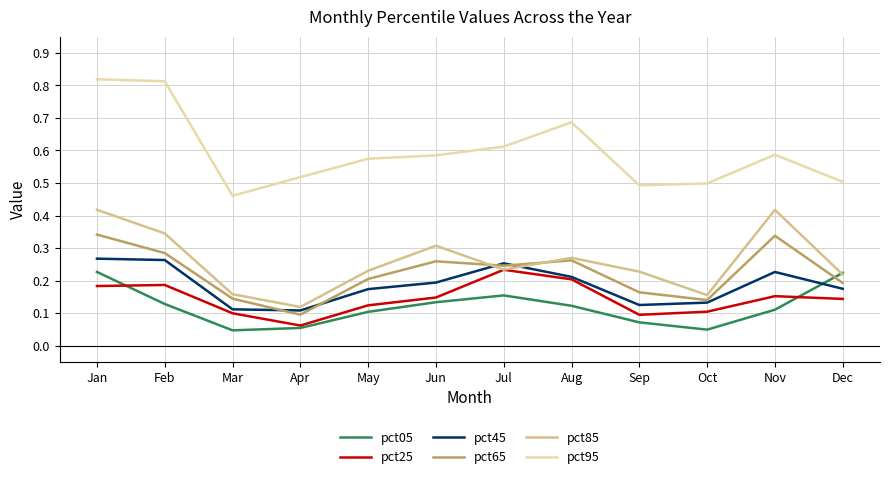

Where is pct65 nearest to the value 0?

Apr